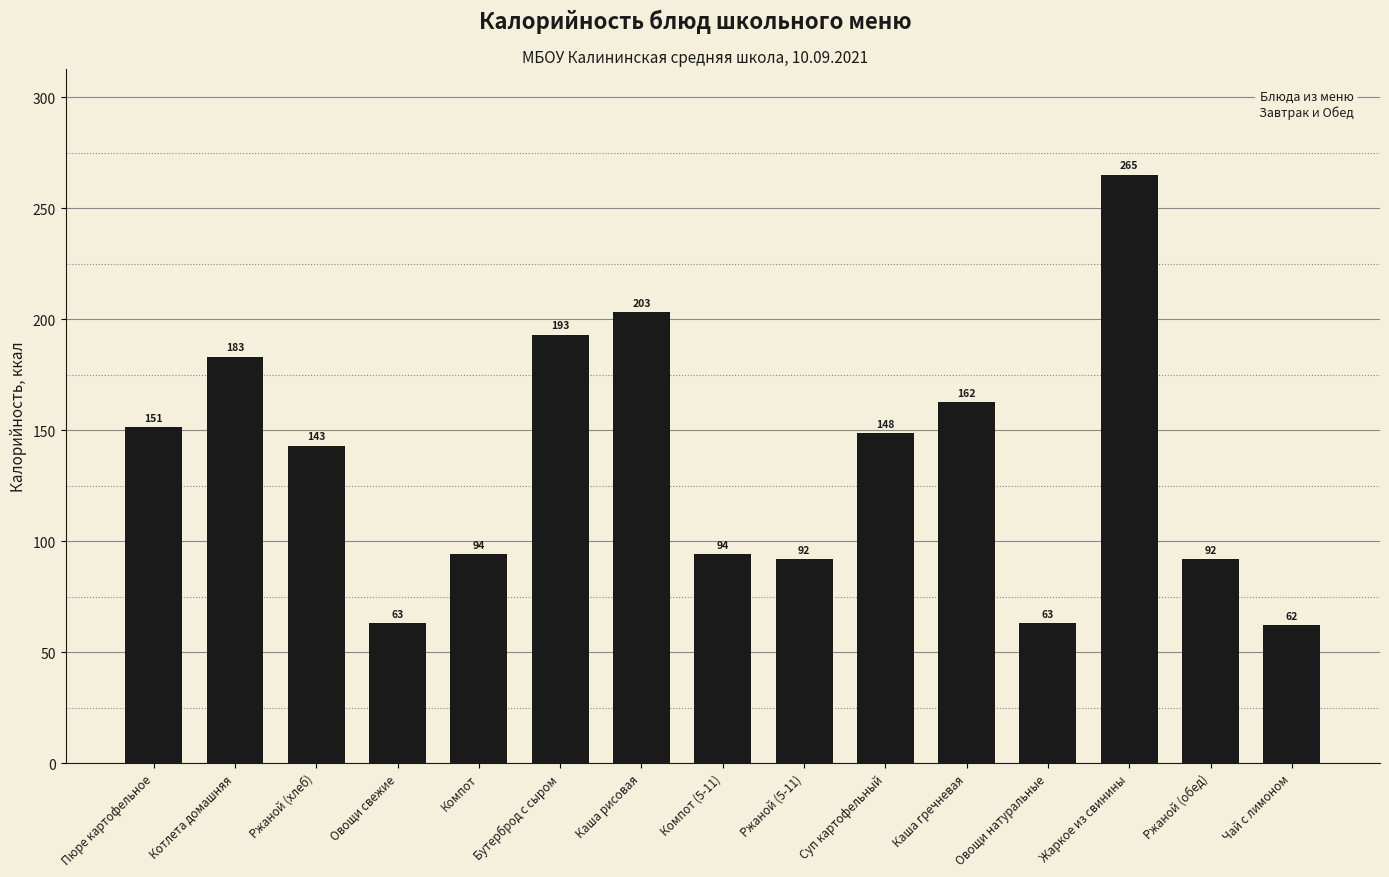

Read the value at Каша гречневая.

162.5